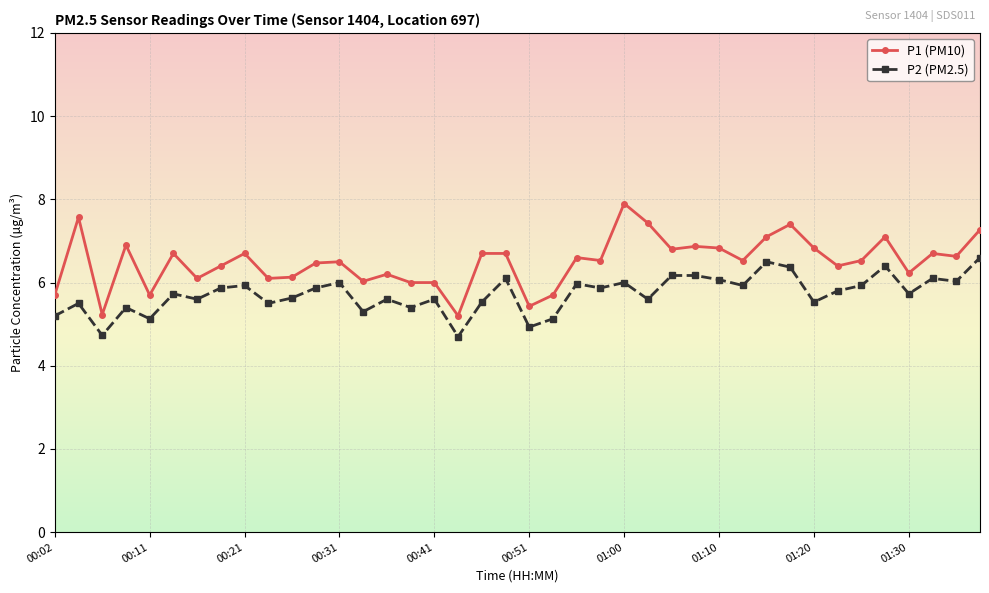

Is this an area chart (filled region under the line)?

No